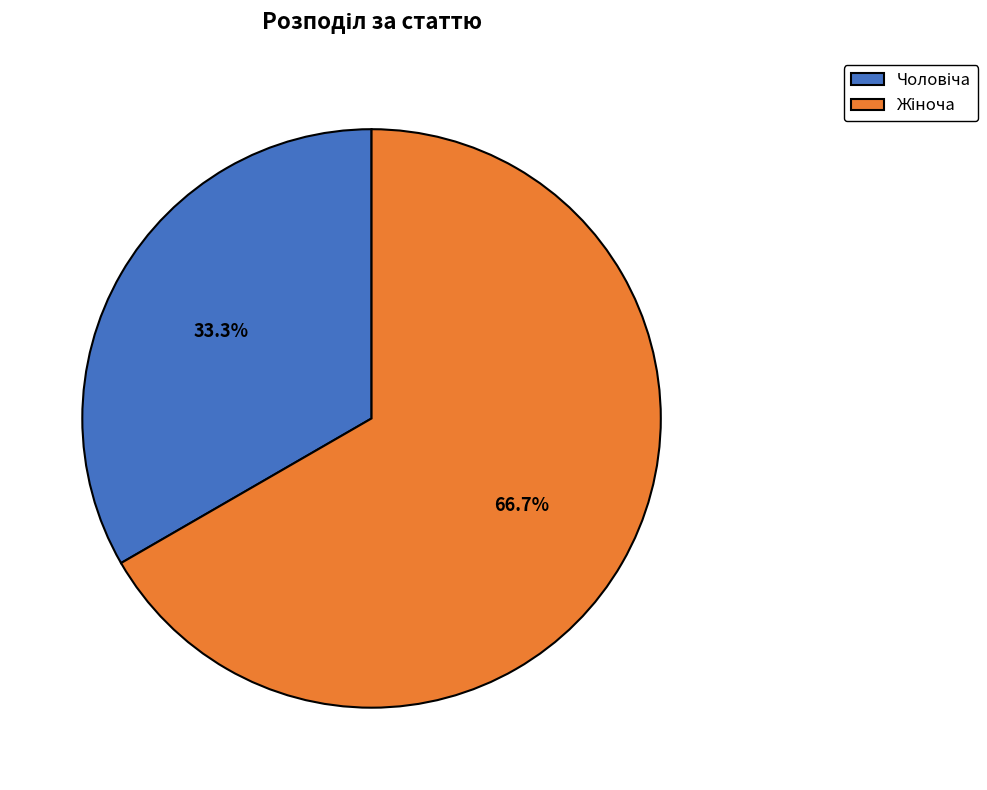

Is there a majority slice in this chart?

Yes